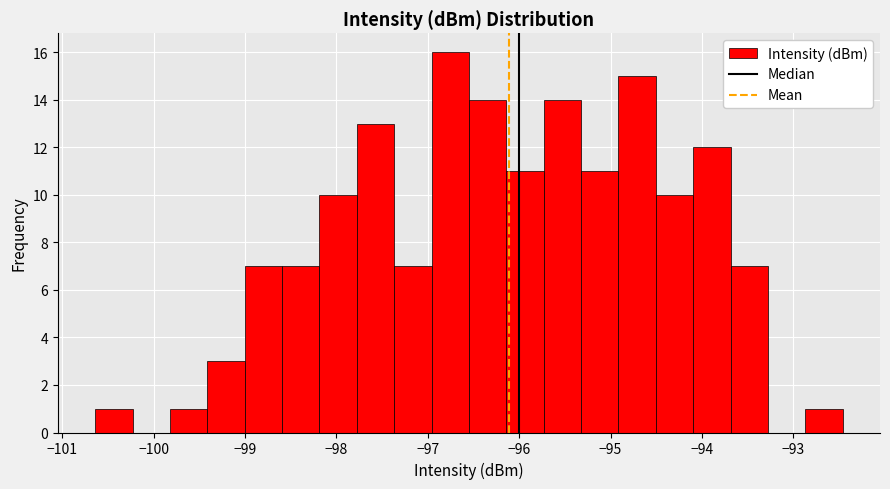

Reading left to right, list every bar in this chart as the range it spans on the x-axis followed by its height. Neither the bar edges nor the heights are printed on the chart, so give them approximately, as read against the axes.

-100.6 to -100.2: 1
-100.2 to -99.8: 0
-99.8 to -99.4: 1
-99.4 to -99.0: 3
-99.0 to -98.6: 7
-98.6 to -98.2: 7
-98.2 to -97.8: 10
-97.8 to -97.4: 13
-97.4 to -97.0: 7
-97.0 to -96.5: 16
-96.5 to -96.1: 14
-96.1 to -95.7: 11
-95.7 to -95.3: 14
-95.3 to -94.9: 11
-94.9 to -94.5: 15
-94.5 to -94.1: 10
-94.1 to -93.7: 12
-93.7 to -93.3: 7
-93.3 to -92.9: 0
-92.9 to -92.5: 1